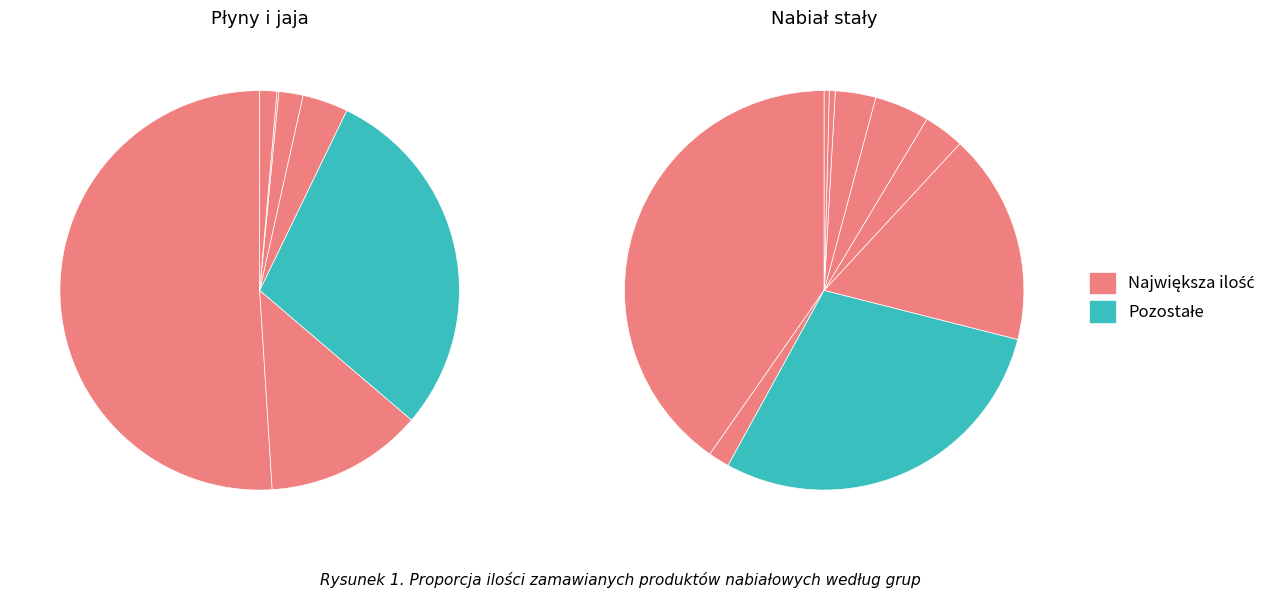

How many slices are in this pie chart?

16